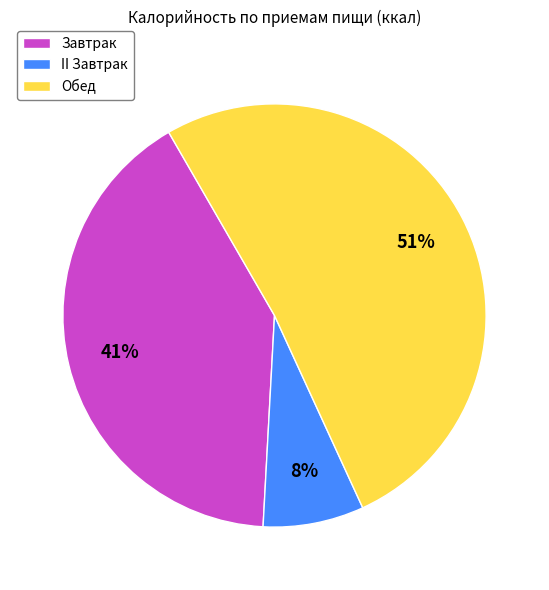

Between II Завтрак and Завтрак, which is larger?

Завтрак